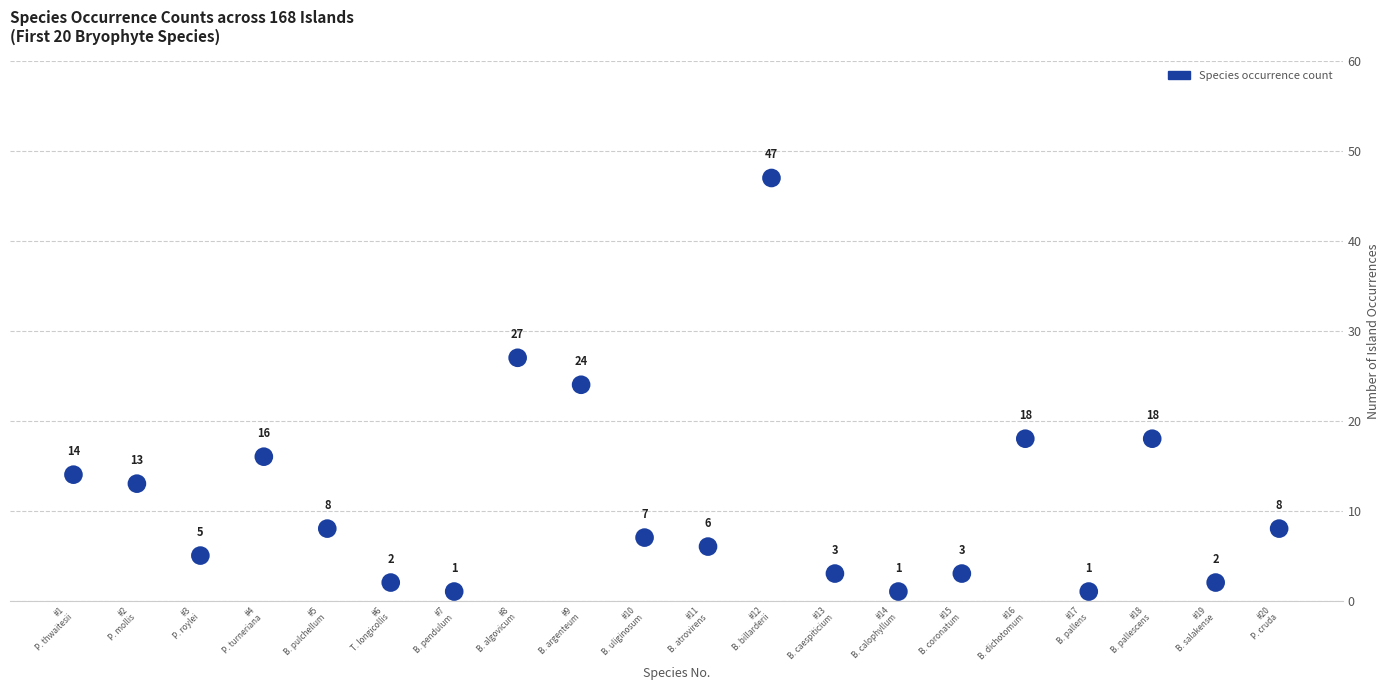

What is the range of Y values (max minus min)?

46